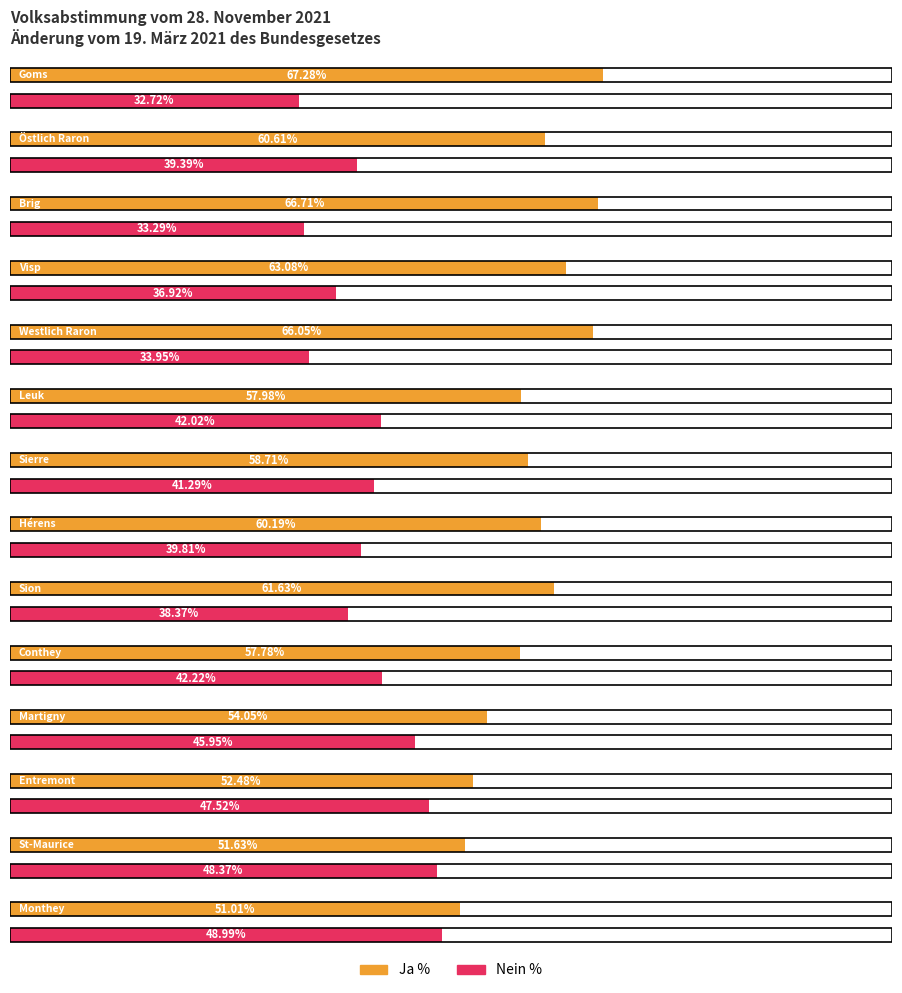

What is the total value across all series at Hérens?

100.0